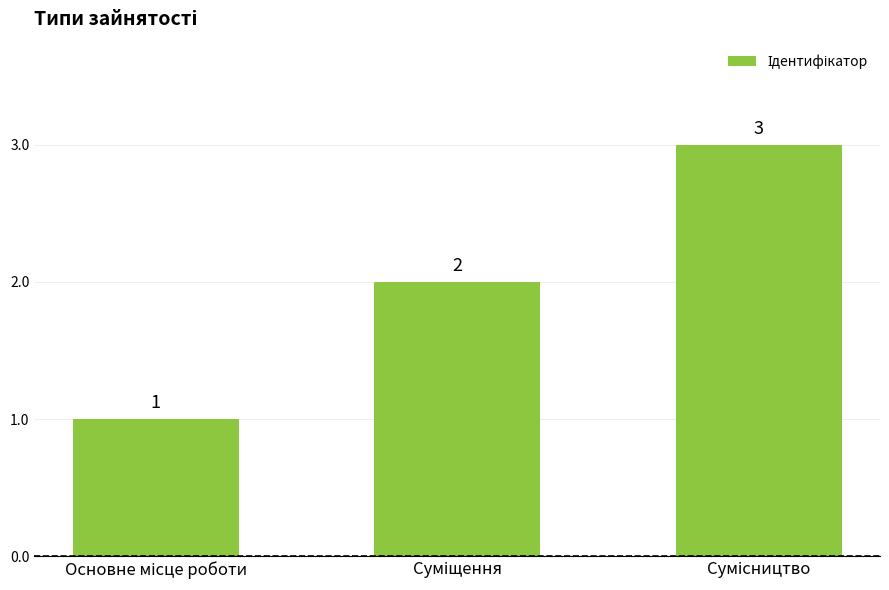

What is the value of the 1st bar from the left?

1